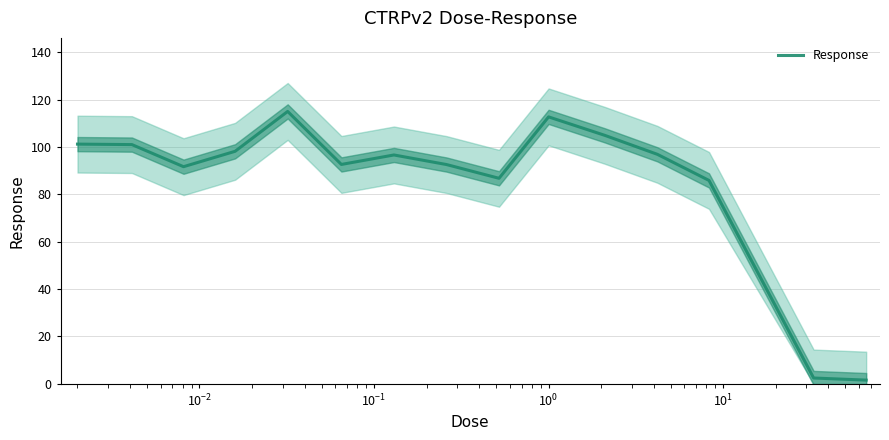

How many lines are shown in the chart?

1